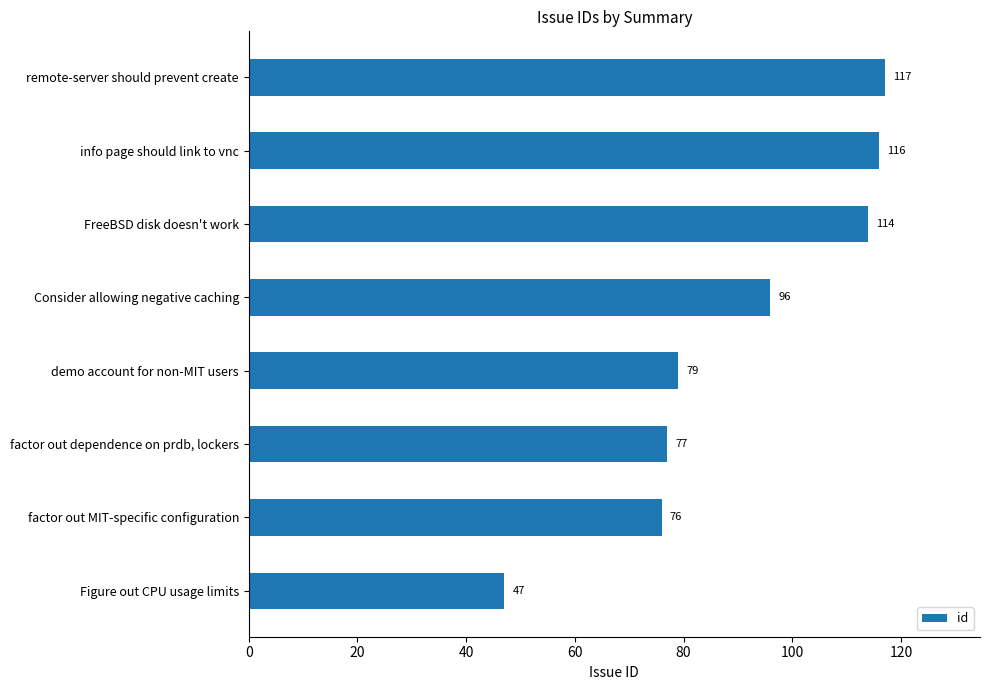

Reading bottom to top, what are all the values shown in this chart?

47	76	77	79	96	114	116	117